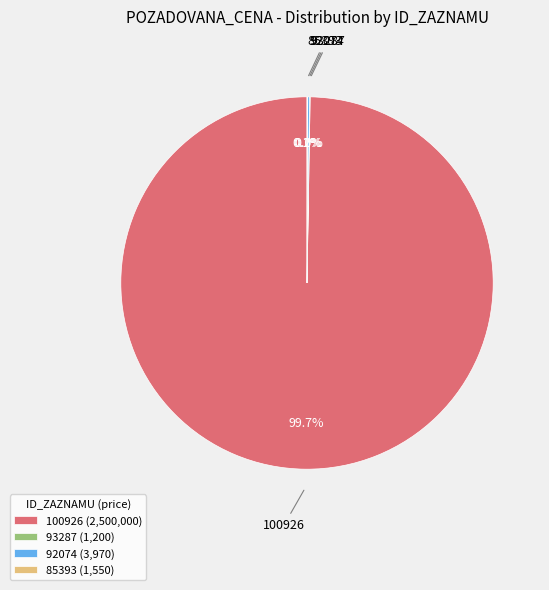

Is 100926 the majority of the pie?

Yes